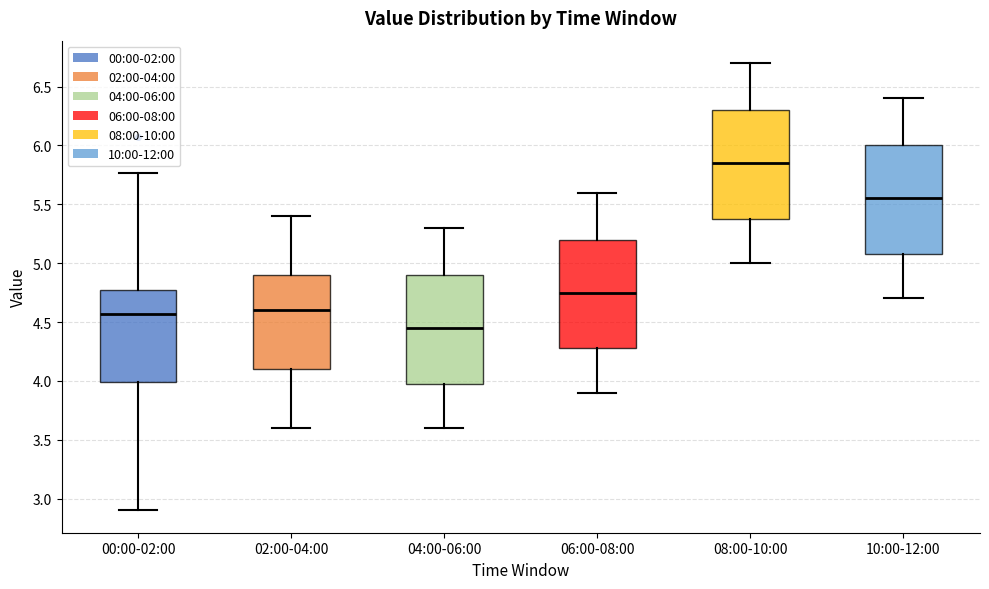

Reading left to right, read every box against the y-axis: the position of its median line, the range the box covers, and the ends of its whiskers. The values are not printed on the chart, so give them approximately, as read against the axis.

00:00-02:00: median 4.55, box 4.00 to 4.75, whiskers 2.90 to 5.75
02:00-04:00: median 4.60, box 4.10 to 4.90, whiskers 3.60 to 5.40
04:00-06:00: median 4.45, box 4.00 to 4.90, whiskers 3.60 to 5.30
06:00-08:00: median 4.75, box 4.30 to 5.20, whiskers 3.90 to 5.60
08:00-10:00: median 5.85, box 5.40 to 6.30, whiskers 5.00 to 6.70
10:00-12:00: median 5.55, box 5.10 to 6.00, whiskers 4.70 to 6.40